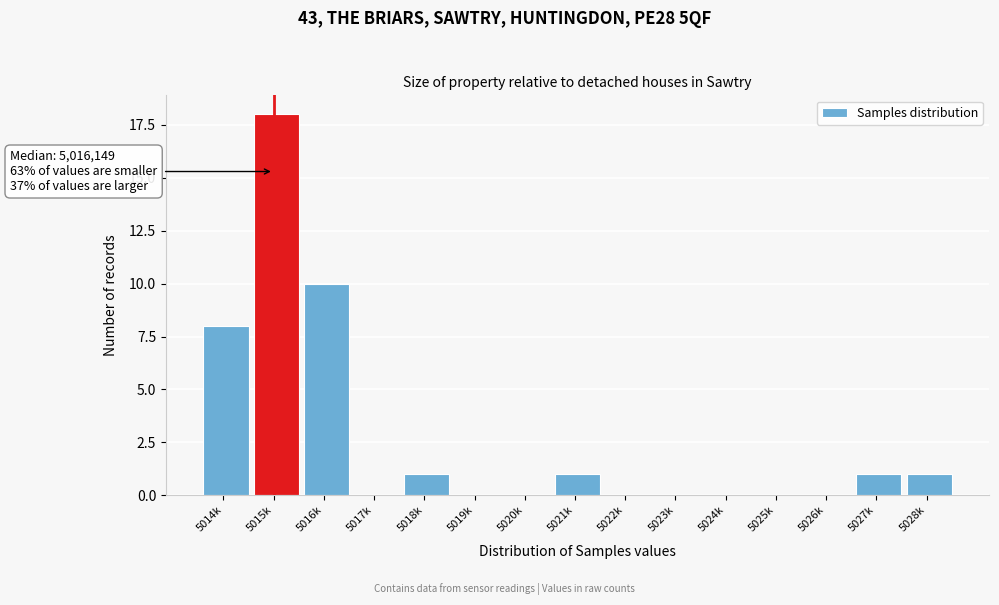

Reading left to right, what are all the values shown in this chart?

5014k=8	5015k=18	5016k=10	5017k=0	5018k=1	5019k=0	5020k=0	5021k=1	5022k=0	5023k=0	5024k=0	5025k=0	5026k=0	5027k=1	5028k=1